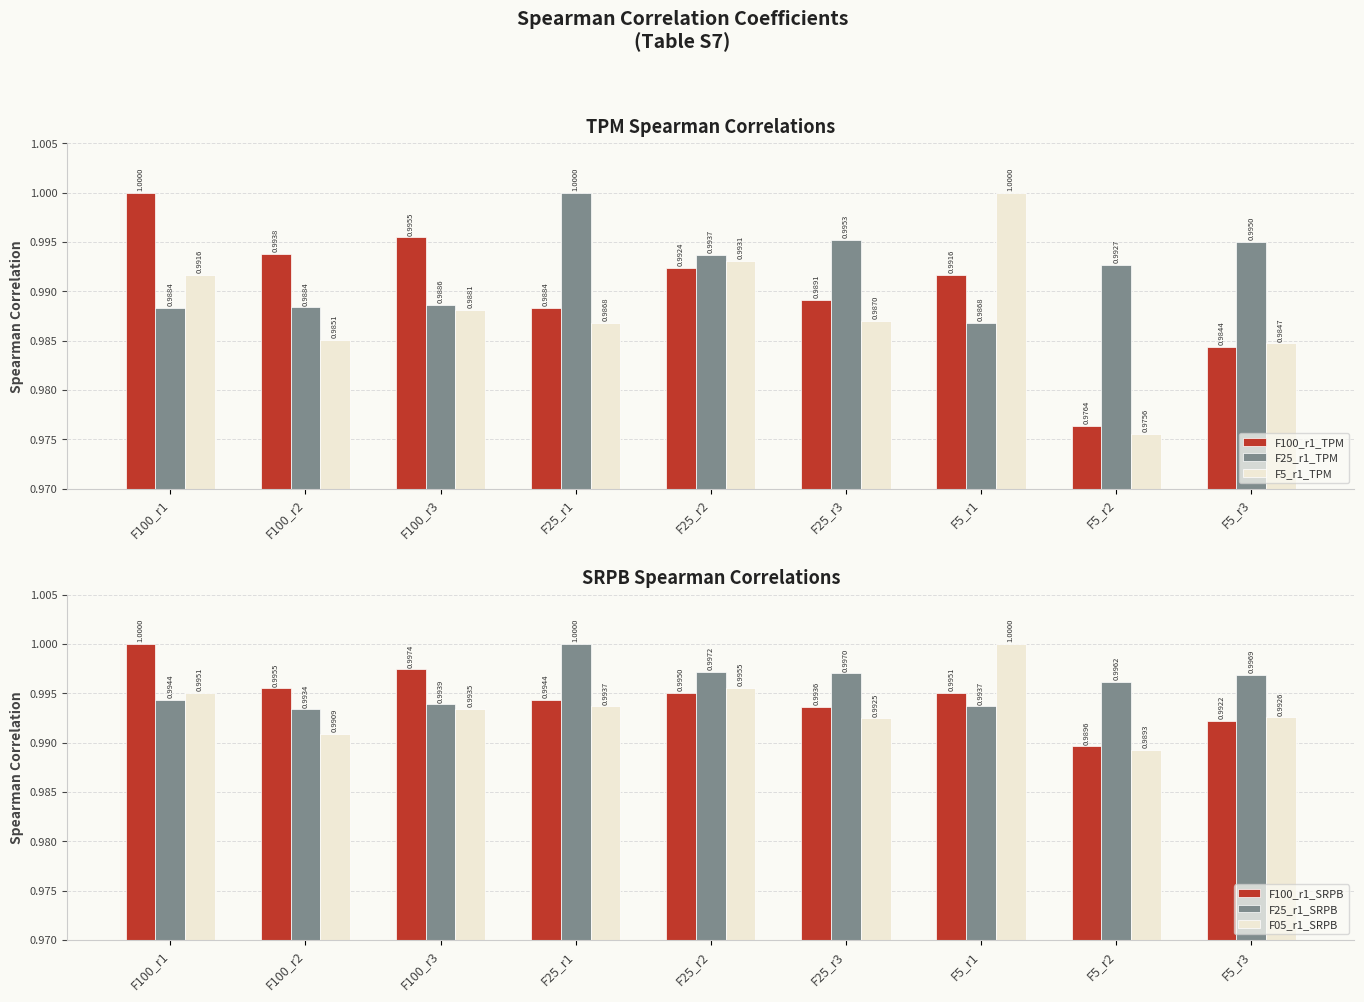

Rank the series by their maximum value, from lowest to highest.

F100_r1_TPM, F25_r1_TPM, F5_r1_TPM, F100_r1_SRPB, F25_r1_SRPB, F05_r1_SRPB